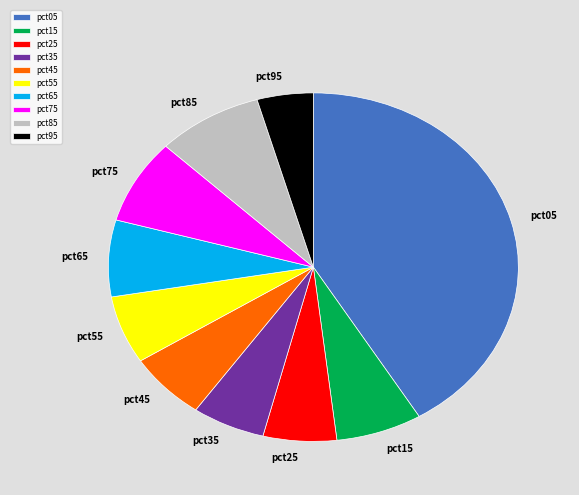

Which category has the biggest portion of the pie?

pct05